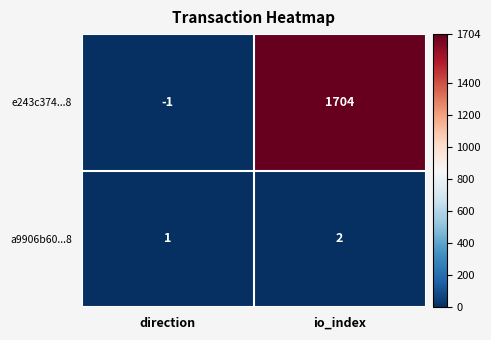

The value of e243c374...8 at io_index is 2912. True or false?

False